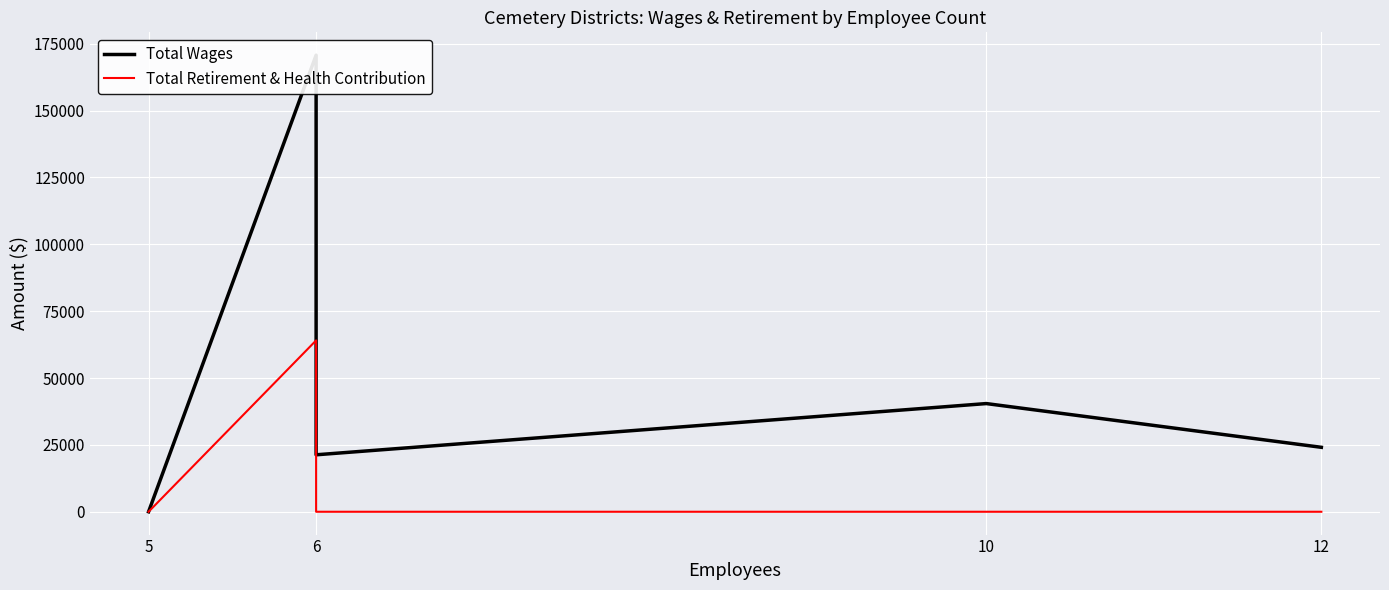

Where is the first local maximum for Total Wages?

6